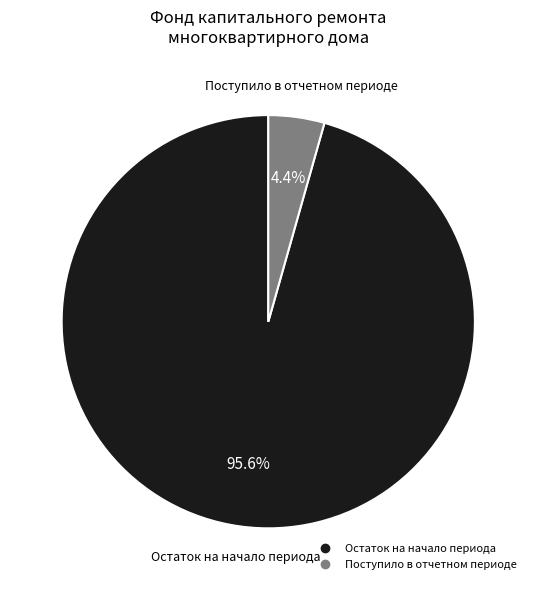

Does any single category account for the majority?

Yes